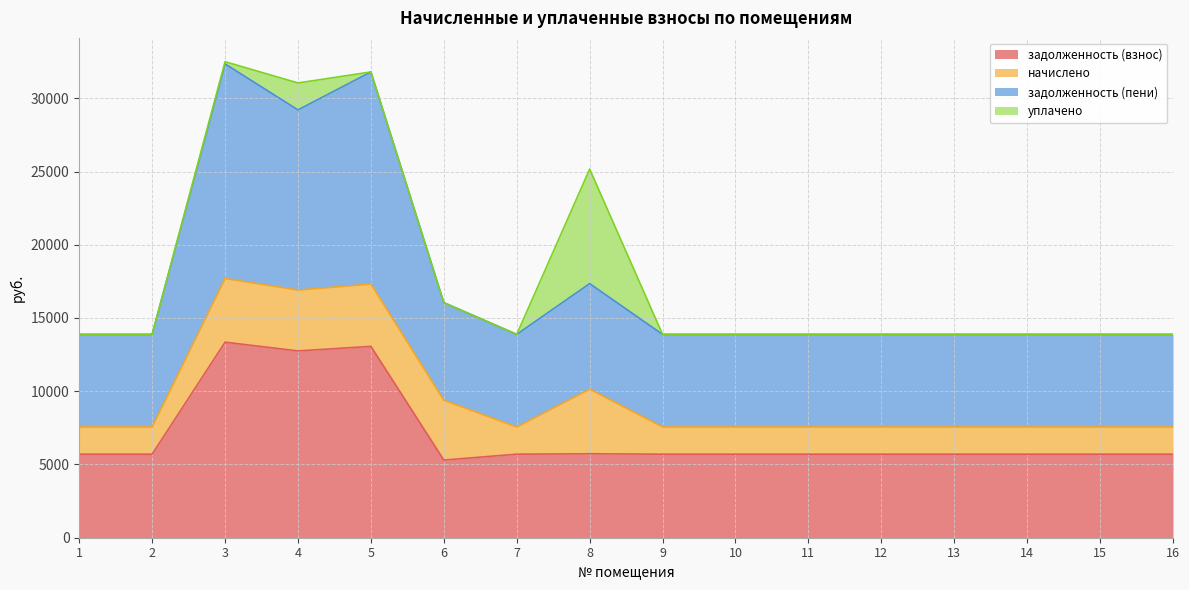

Which category has the lowest value in the задолженность (пени) series?

1